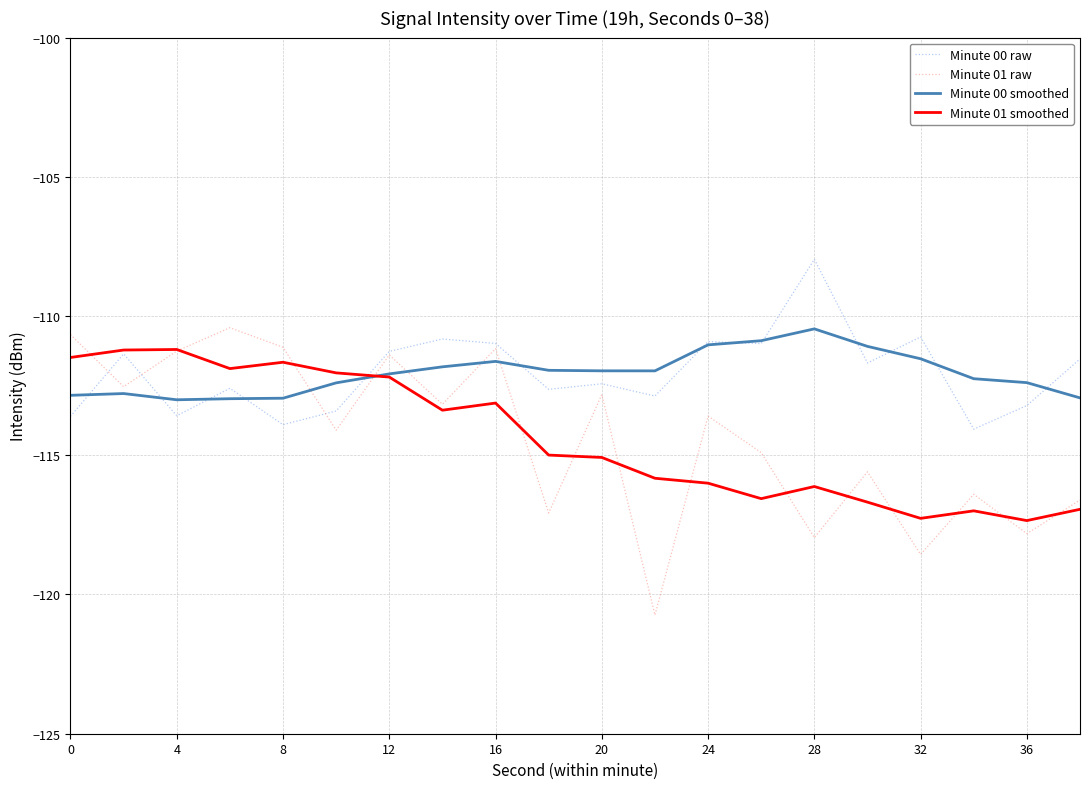

In Minute 01 smoothed, how many points are higher than both neighbors (excluding endpoints)?

5